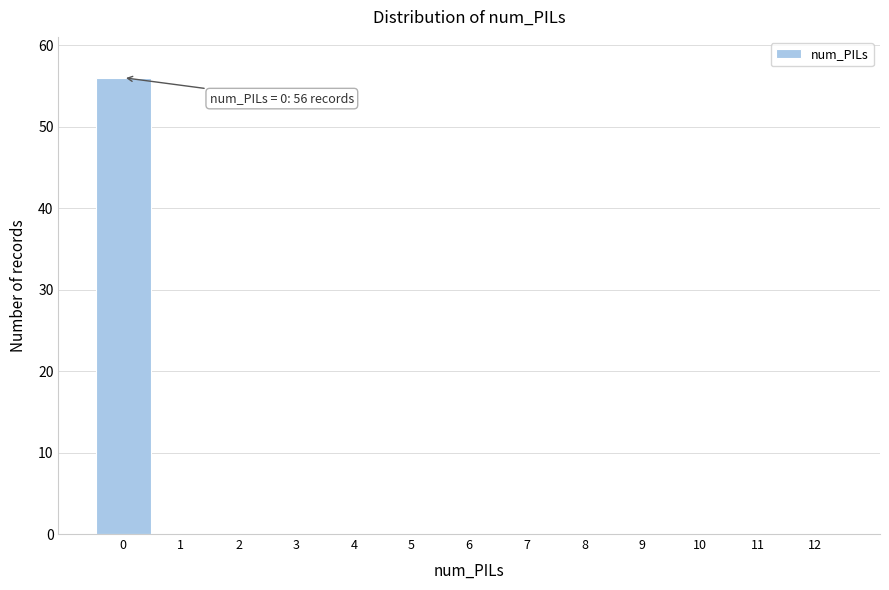

Reading left to right, list all the values displayed in this chart.

0=56	1=0	2=0	3=0	4=0	5=0	6=0	7=0	8=0	9=0	10=0	11=0	12=0